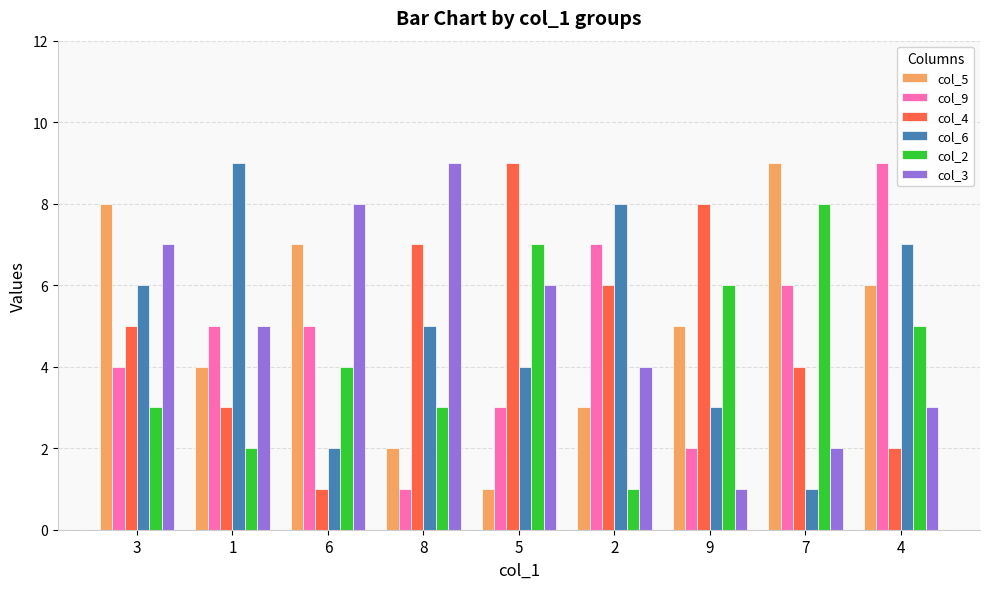

What are all the series names shown in the legend?

col_5, col_9, col_4, col_6, col_2, col_3